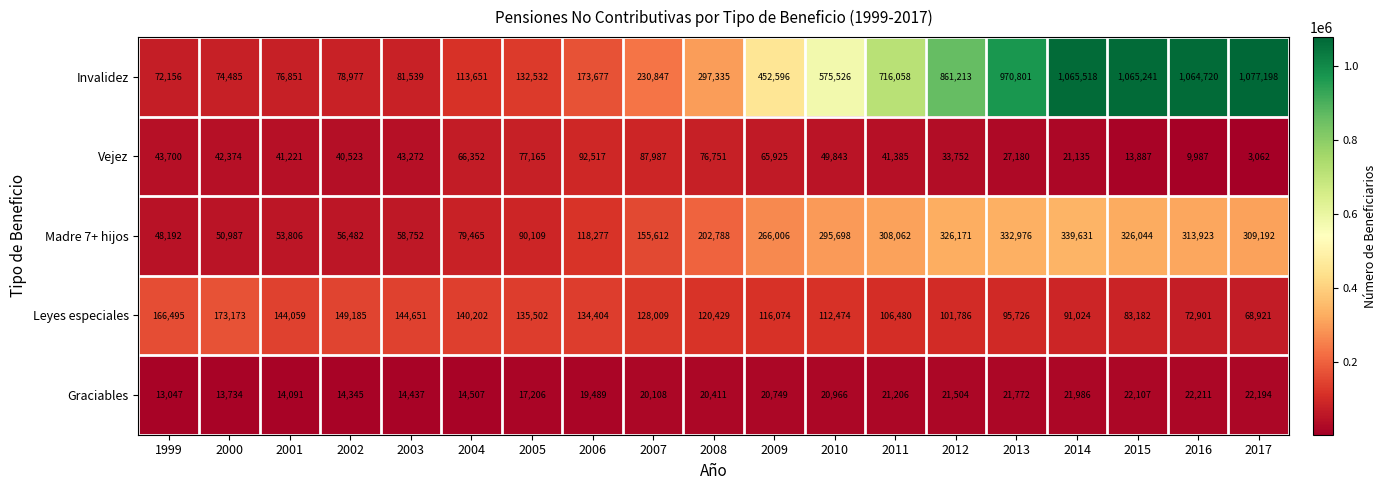

Count the number of data series in this chart.

5